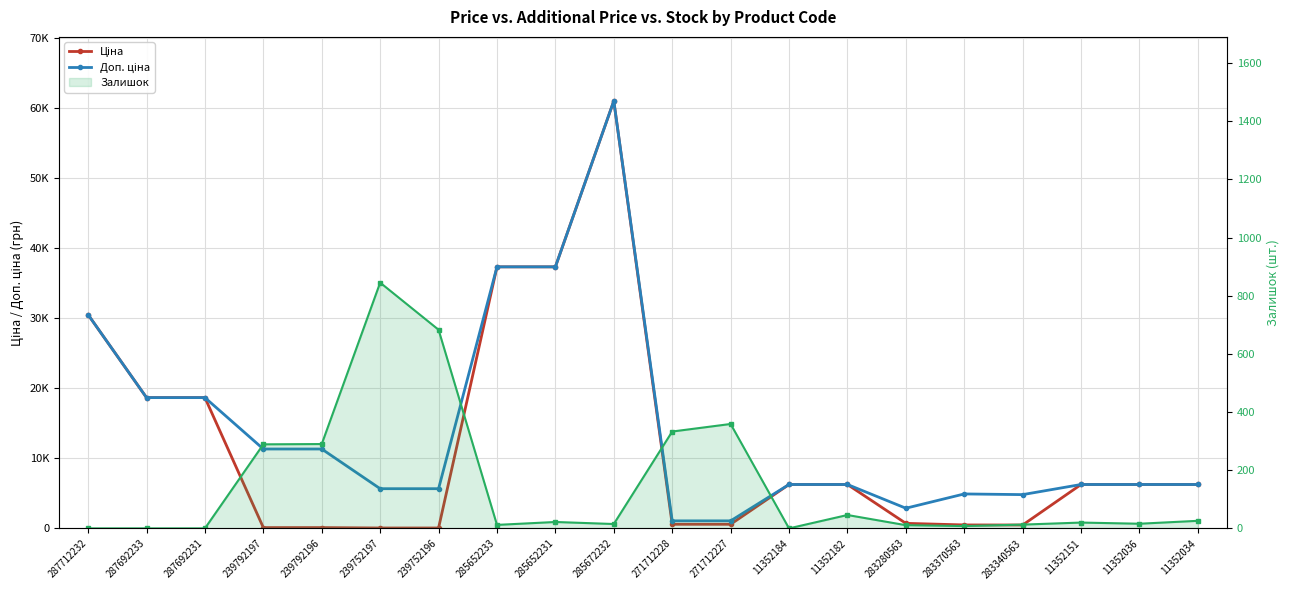

Which series has the largest range (max minus min)?

Ціна